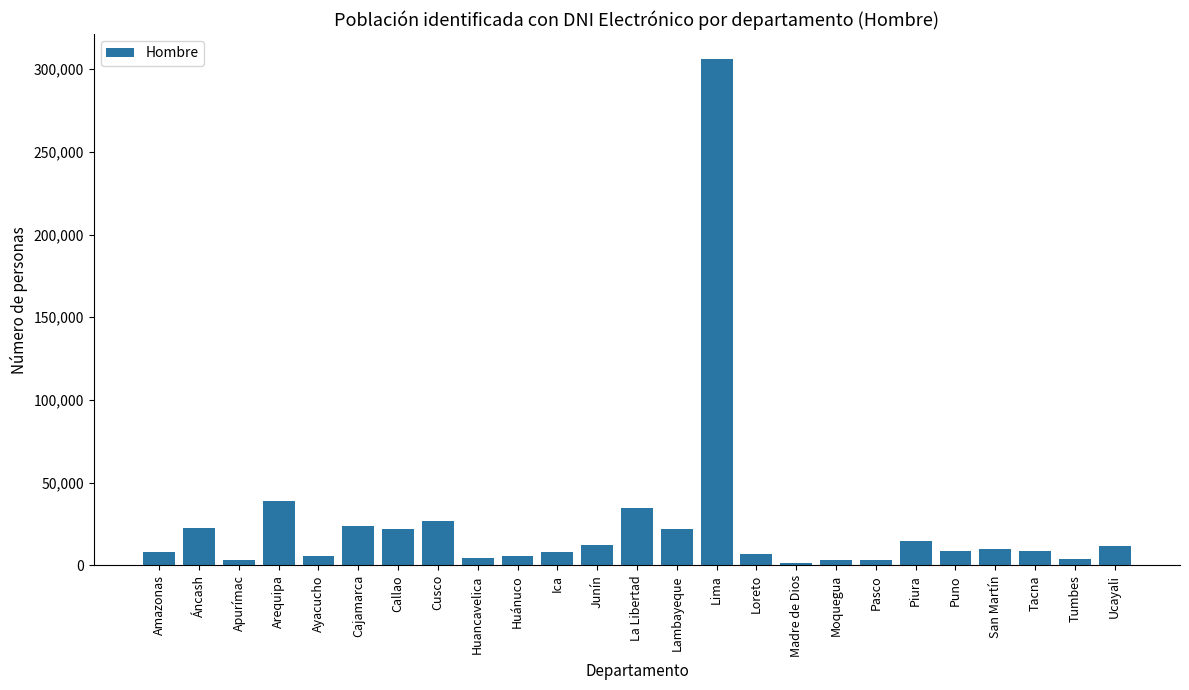

What is the value of the 11th bar from the left?

7842